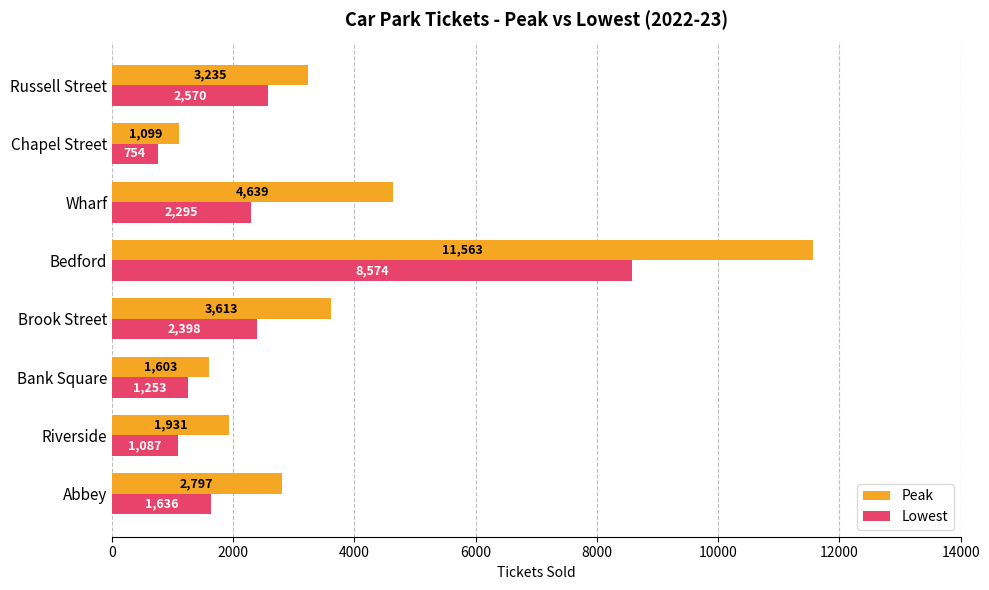

At which category is the sum across all series the highest?

Bedford